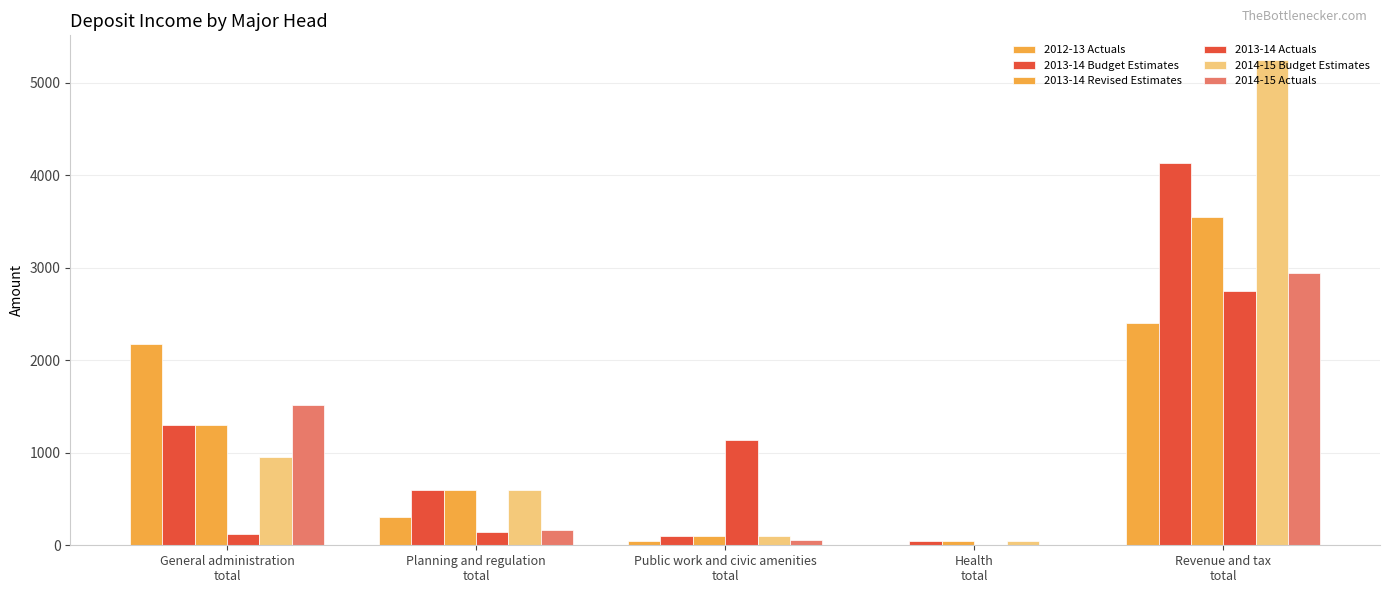

Does the chart contain stacked bars?

No